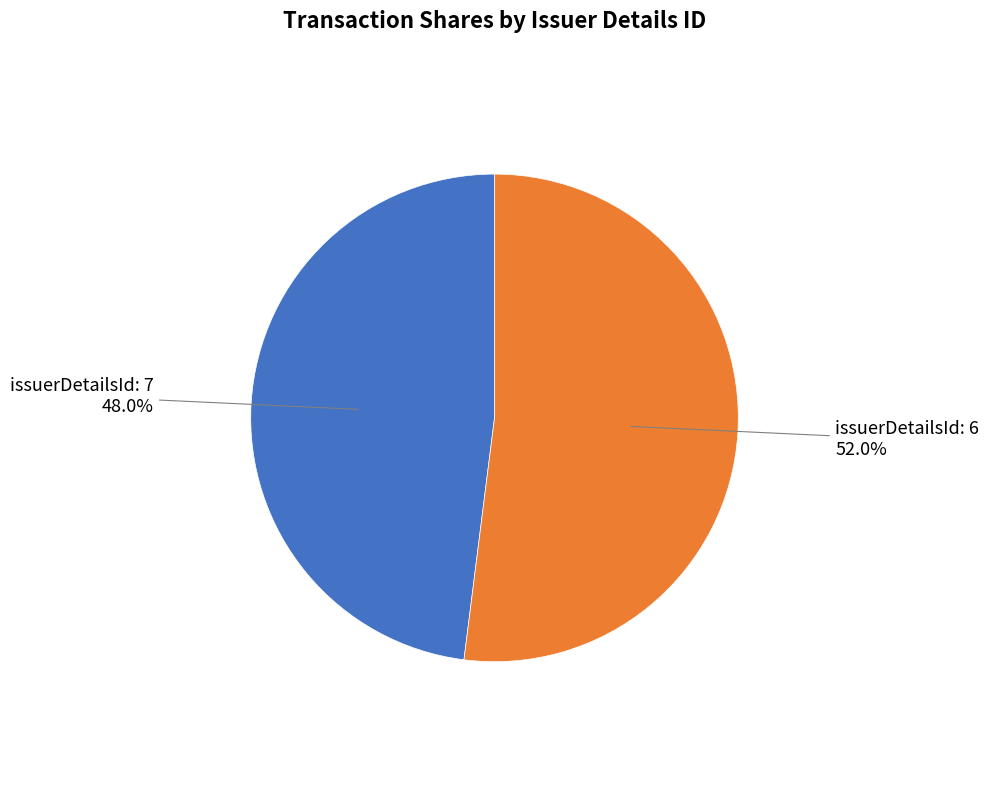

Combined, do issuerDetailsId: 6 and issuerDetailsId: 7 account for over 50%?

Yes